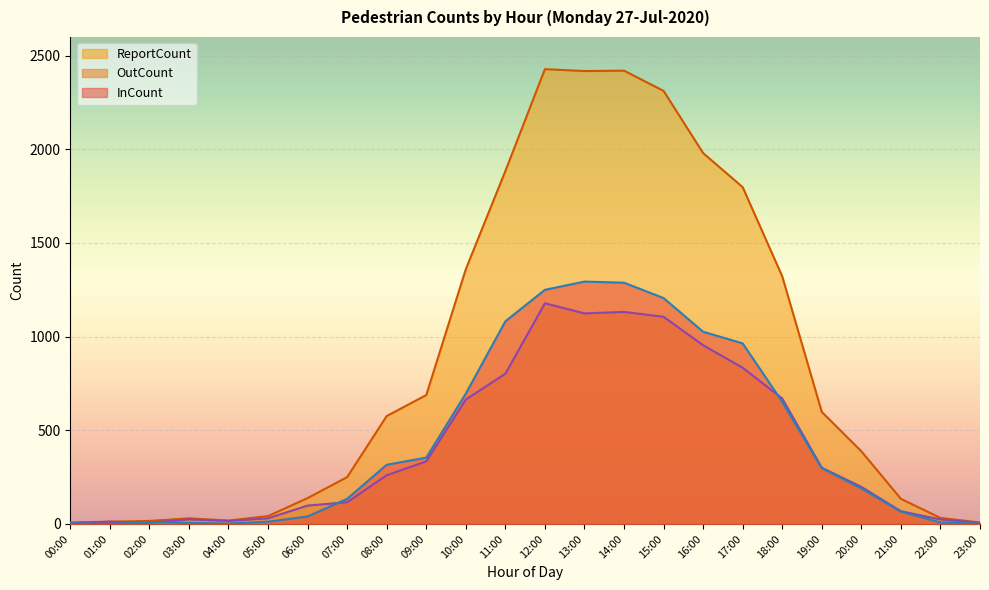

At which category does OutCount reach its first local peak?

01:00